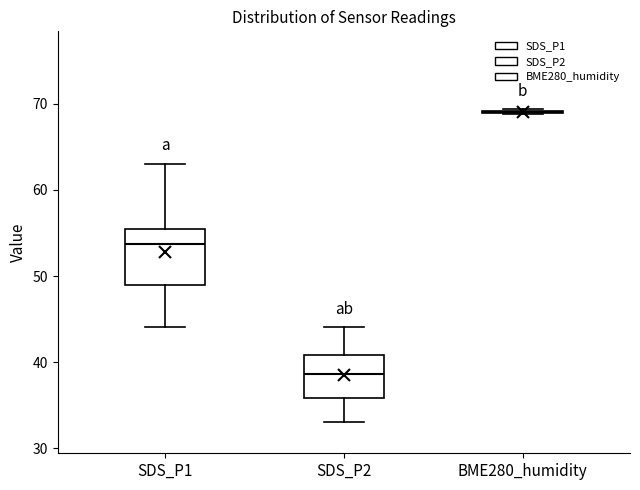

Reading left to right, transcribe this box plot: for each box, give where its median line is, the range the box spans, and where its two whiskers end, as read against the y-axis. The values are not printed on the chart, so give them approximately, as read against the axis.

SDS_P1: median 54, box 49 to 55, whiskers 44 to 63
SDS_P2: median 39, box 36 to 41, whiskers 33 to 44
BME280_humidity: box collapsed to a line at 69, whiskers 69 to 69